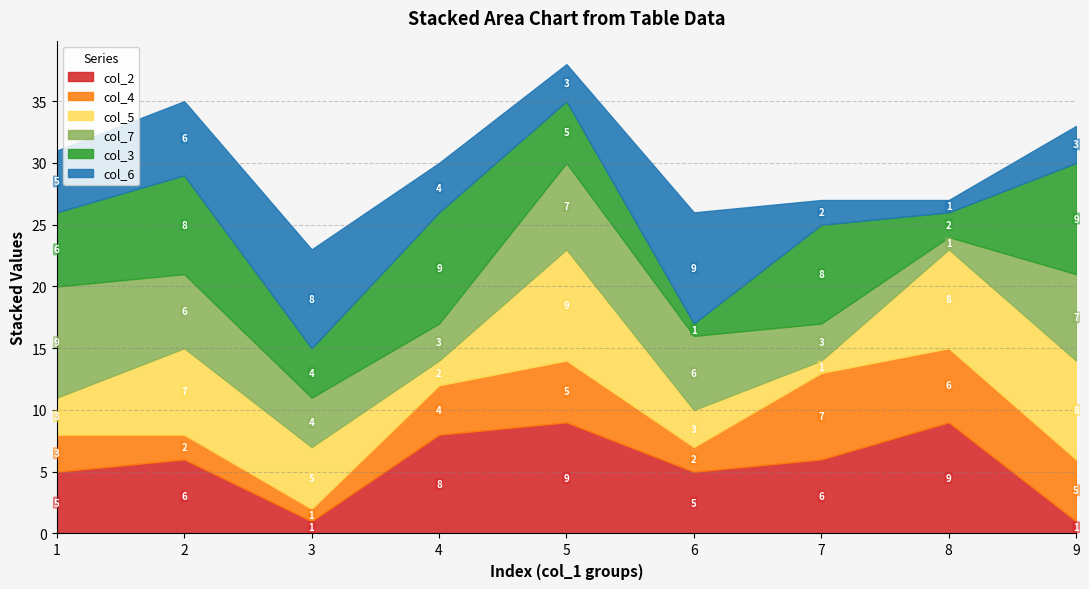

At 2, list the series in order from largest to smallest.

col_3, col_5, col_2, col_7, col_6, col_4